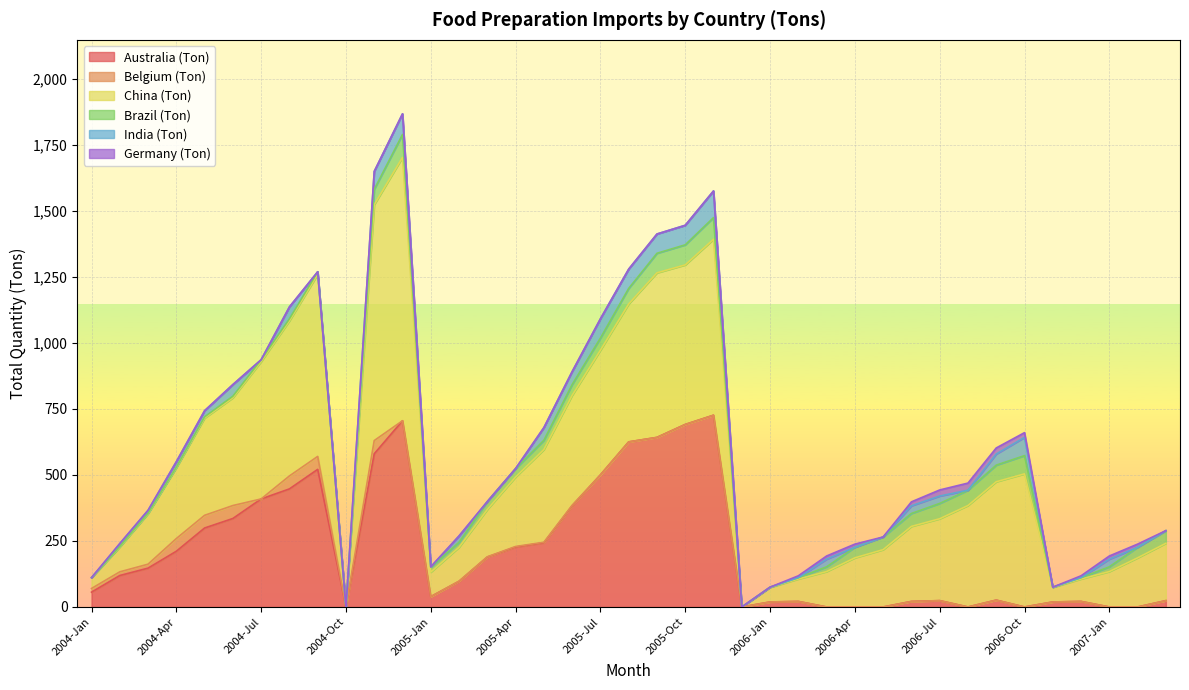

True or false: Australia (Ton) and Belgium (Ton) cross at least once.

False